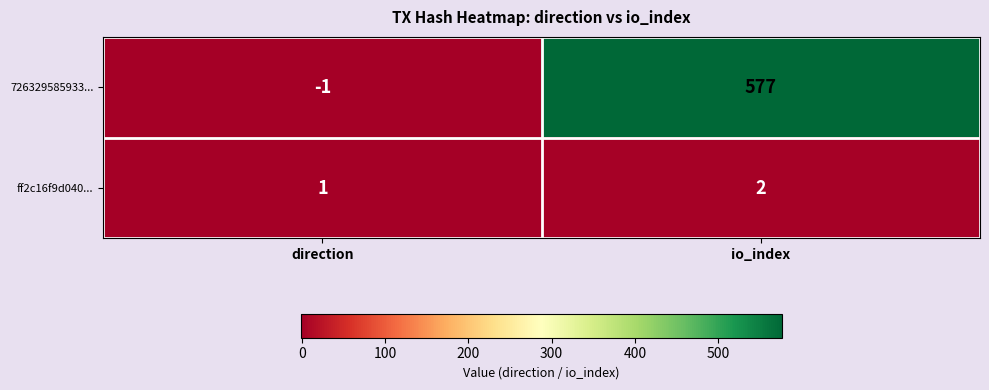

At which category does the chart reach its minimum across all series?

direction